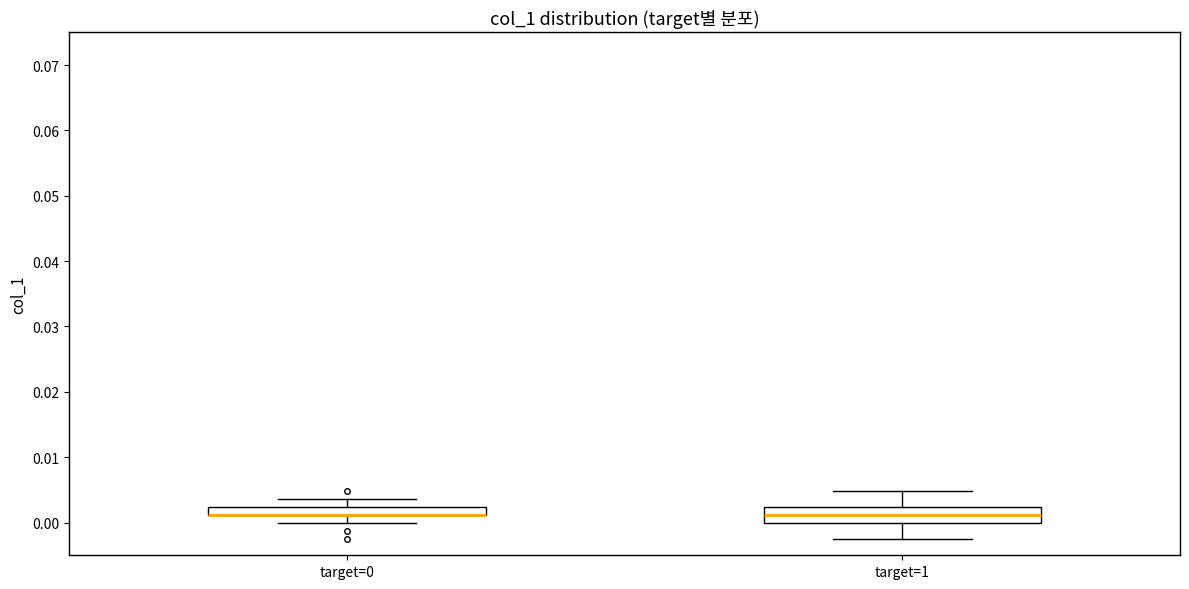

Where does the upper whisker of the box for target=0 end on the y-axis? The values are not printed on the chart, so give them approximately, as read against the axis.

0.004